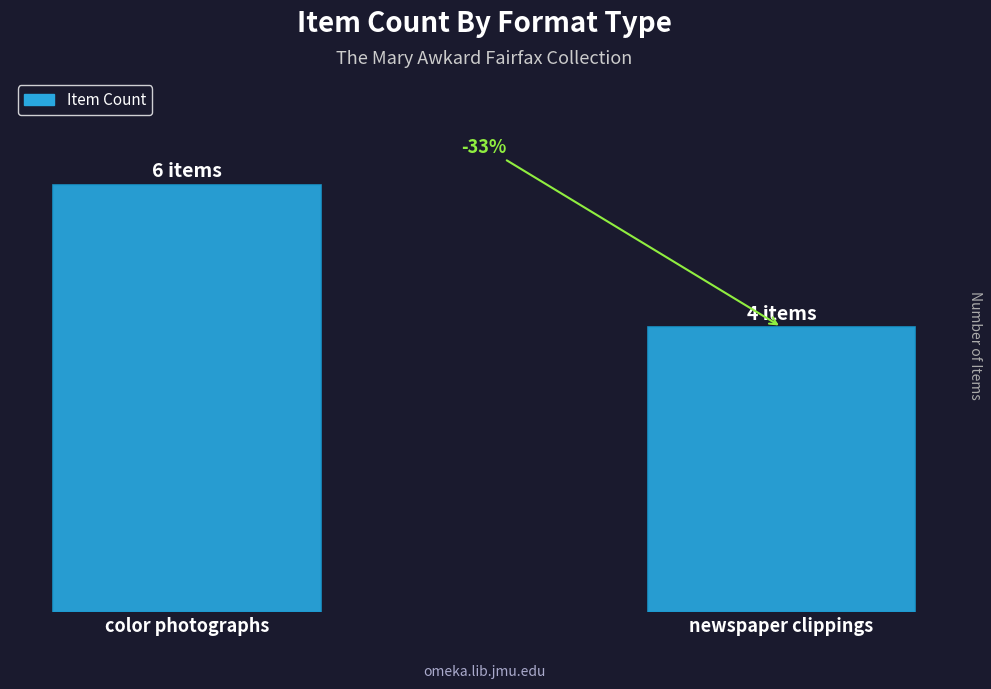

Does the chart contain any negative values?

No